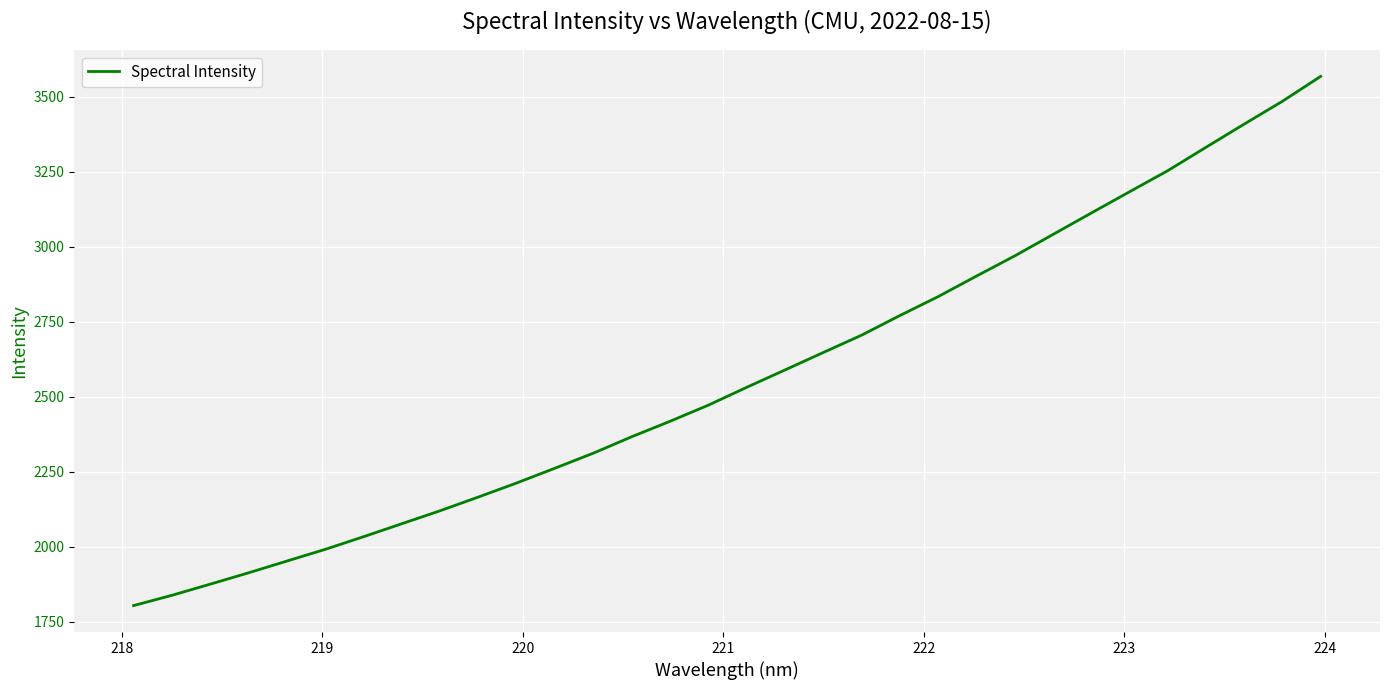

What is the difference between the maximum and minimum values?

1763.8